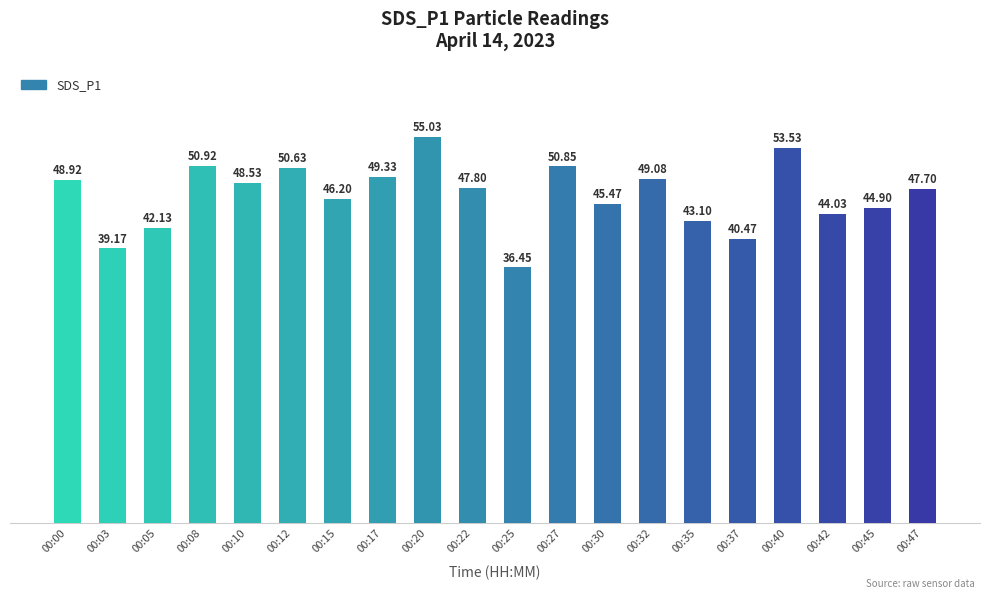

What is the difference between the maximum and minimum values?

18.6